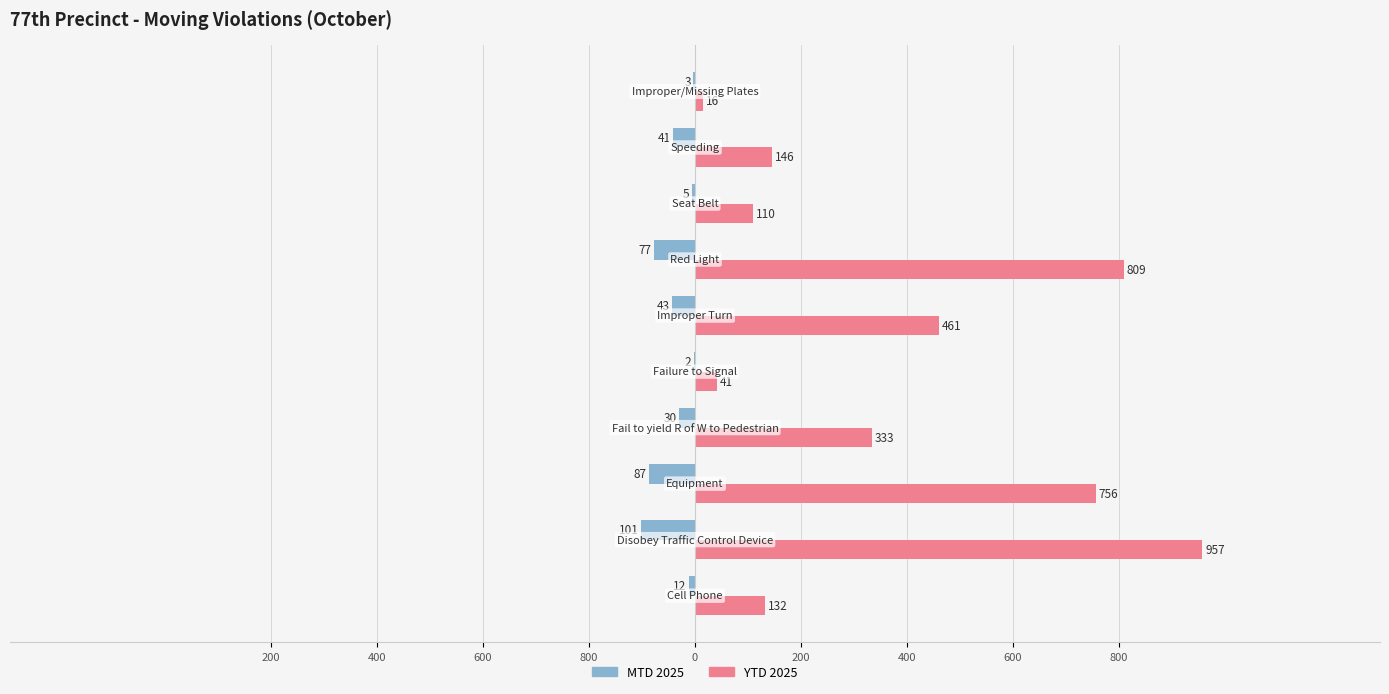

What are all the series names shown in the legend?

MTD 2025, YTD 2025